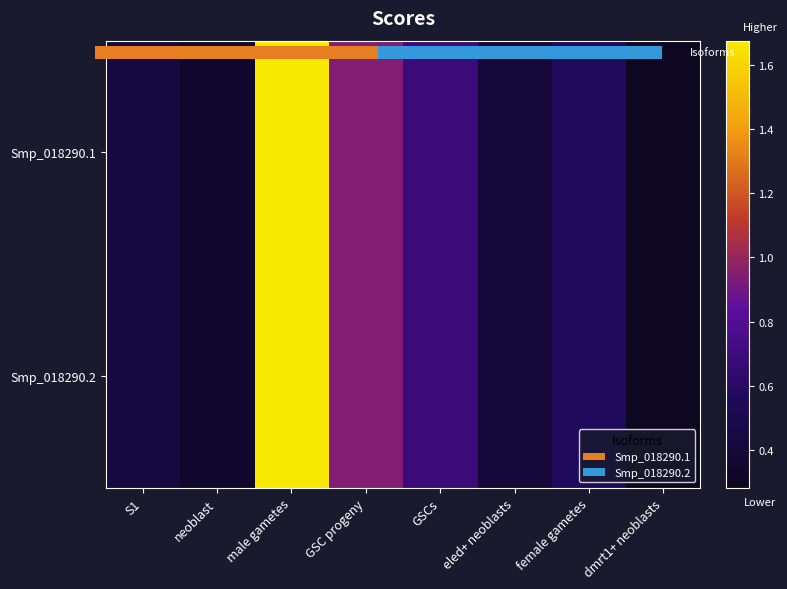

Count the number of data series in this chart.

2